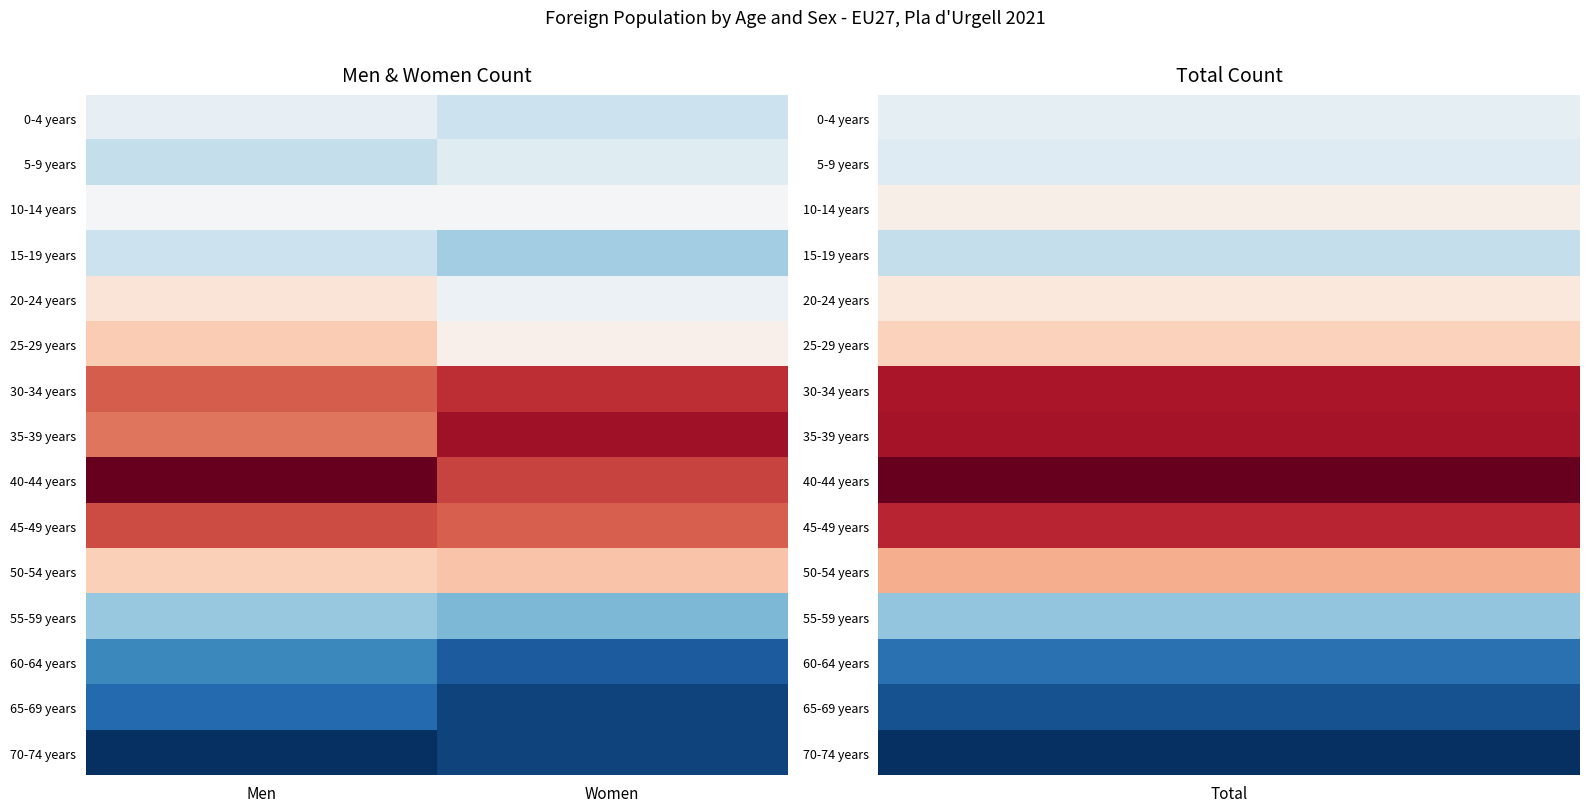

How many distinct data groups are displayed?

15